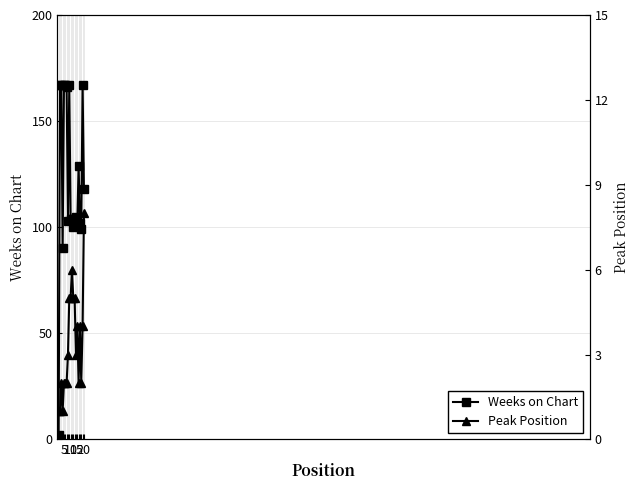

Is the value of Weeks on Chart at 6 greater than the value of Peak Position at 13?

Yes